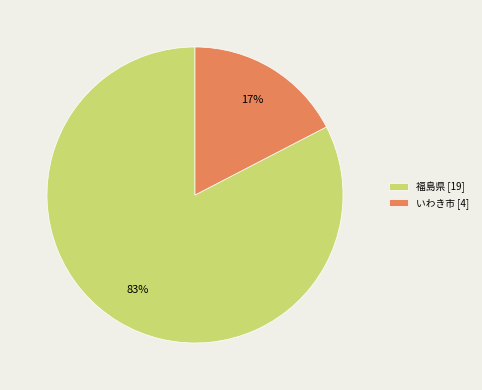

Which slice is the smallest?

いわき市 [4]